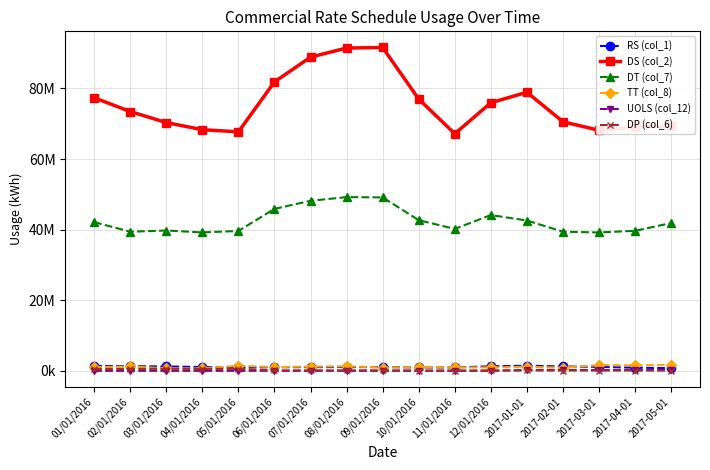

Does the chart have visible grid lines?

Yes